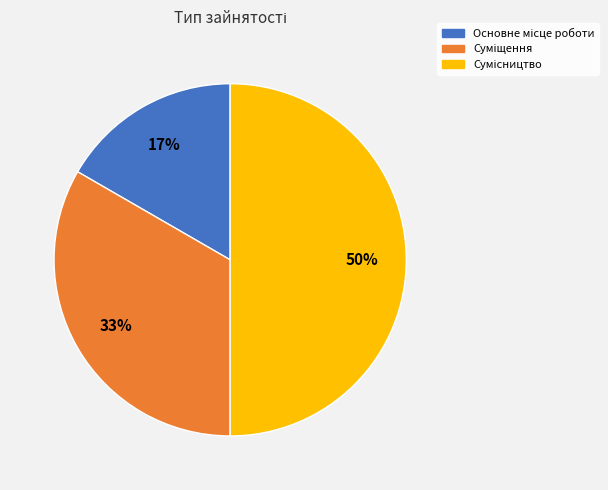

To the nearest percent, what is the difference between the largest and smallest slice percentages?

33%